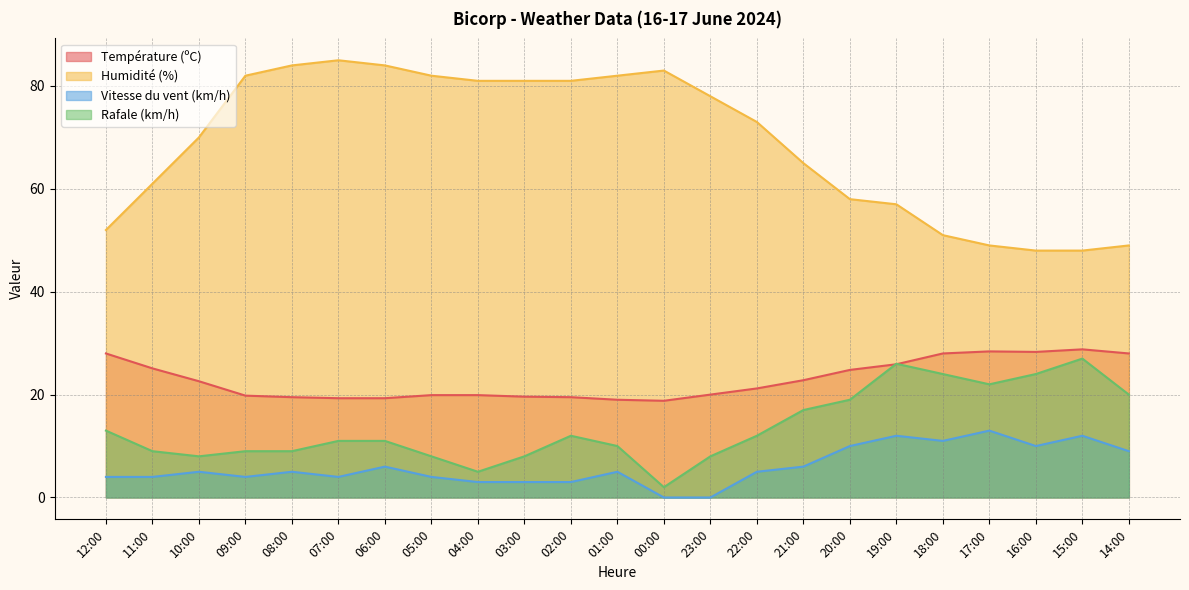

What is the sum of the Vitesse du vent (km/h) values at 09:00 and 23:00?

4.0